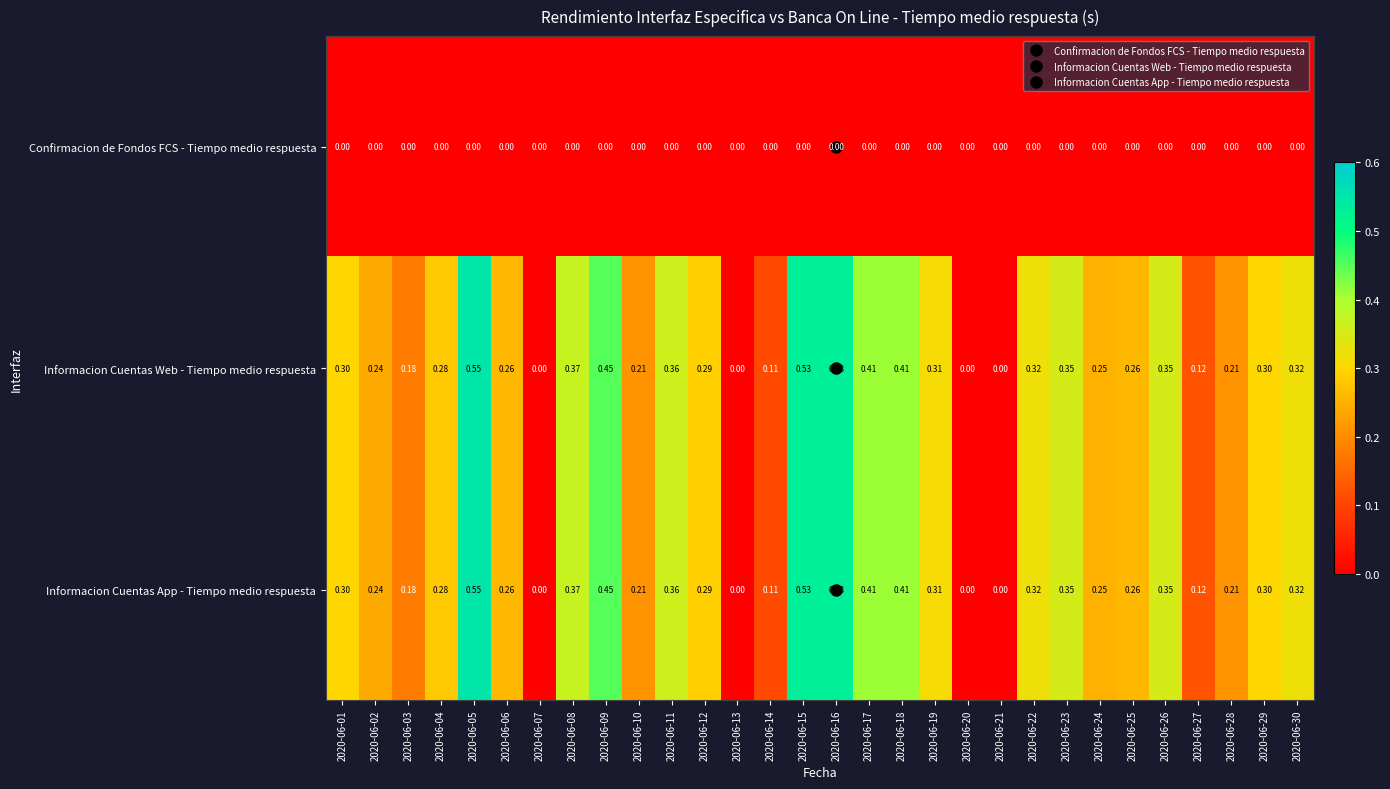

How many data points does each series have?

30